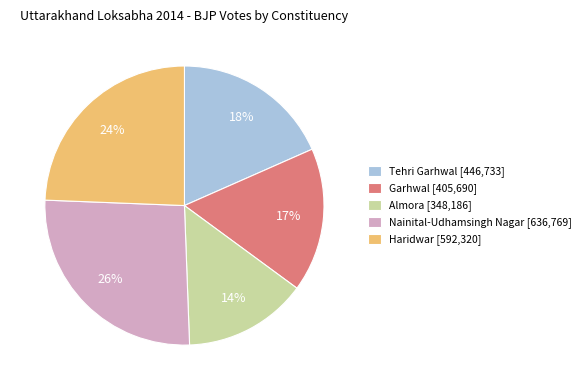

The Garhwal slice represents 4% of the pie. True or false?

False